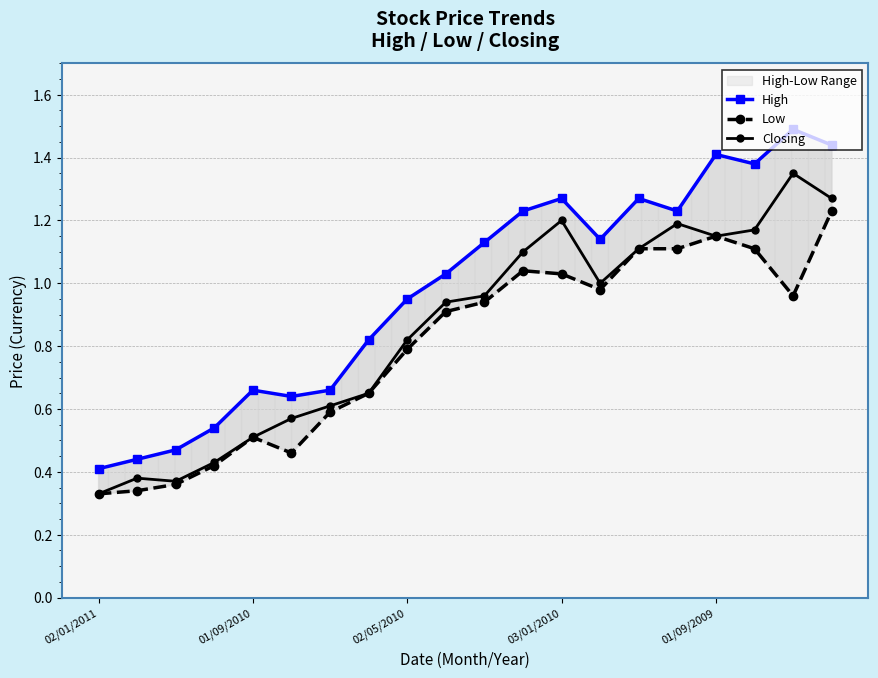

At 11, list the series in order from smallest to largest.

Low, Closing, High